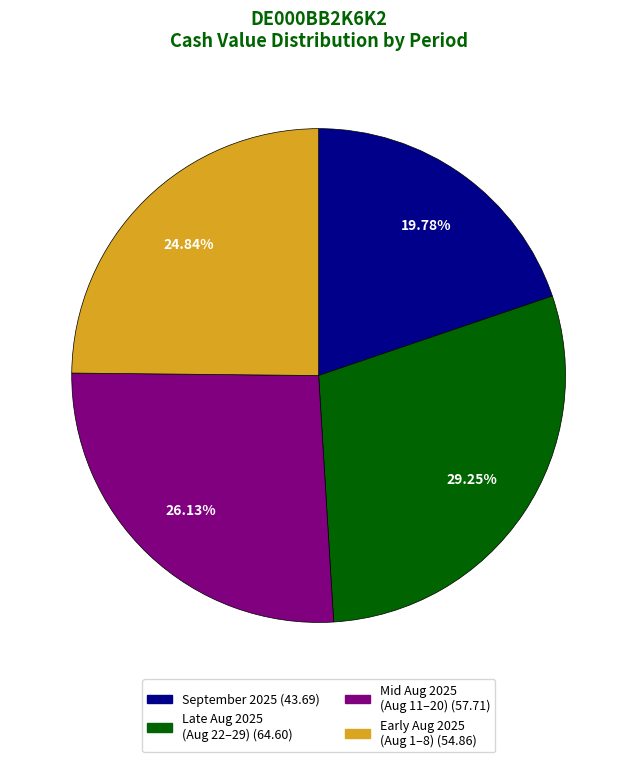

Approximately how many times larger is the value at September 2025 (43.69) compared to Late Aug 2025 (Aug 22–29) (64.60)?

0.7